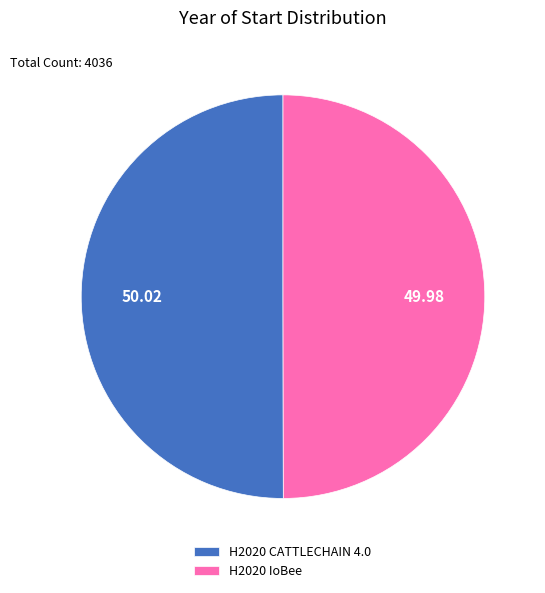

Count the number of slices in the pie.

2